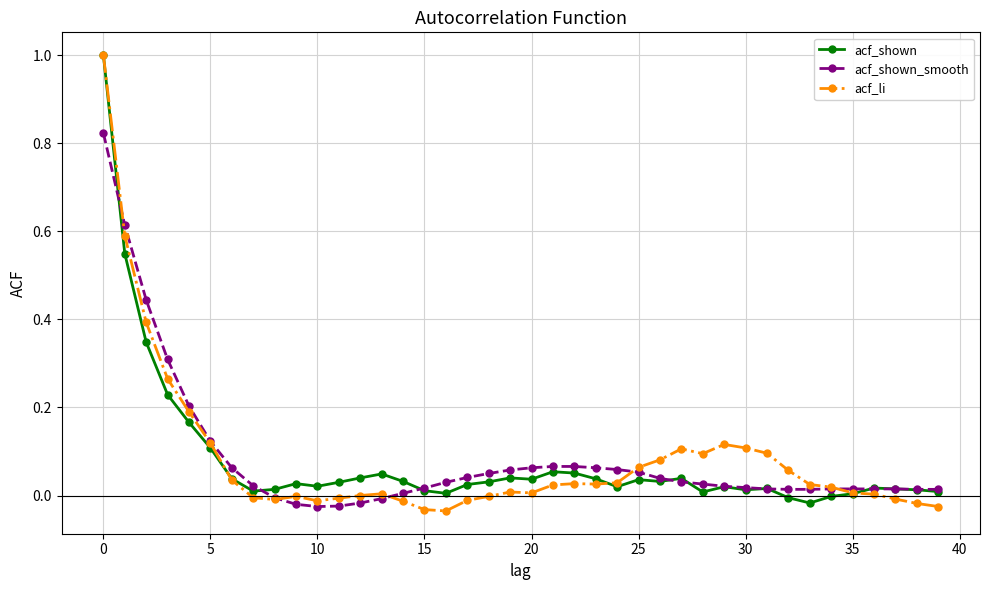

True or false: acf_li has more than 2 points higher than both neighbors.

True